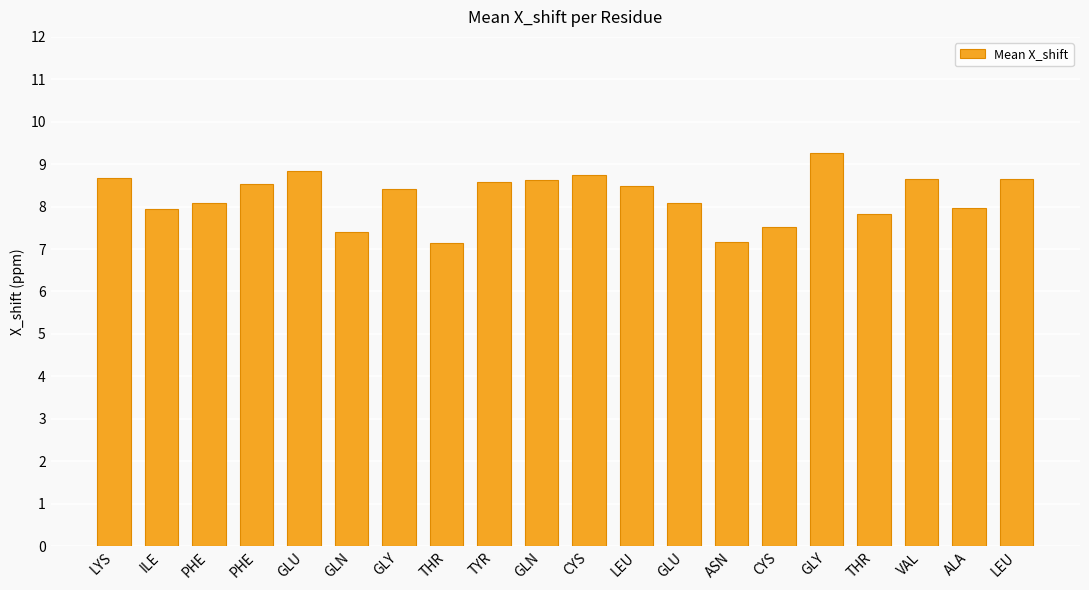

Count the number of categories in the chart.

20